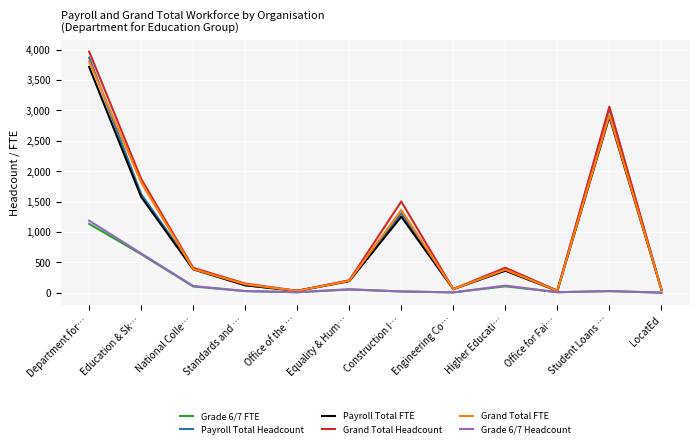

What is the highest value of the Grade 6/7 Headcount series?

1186.0